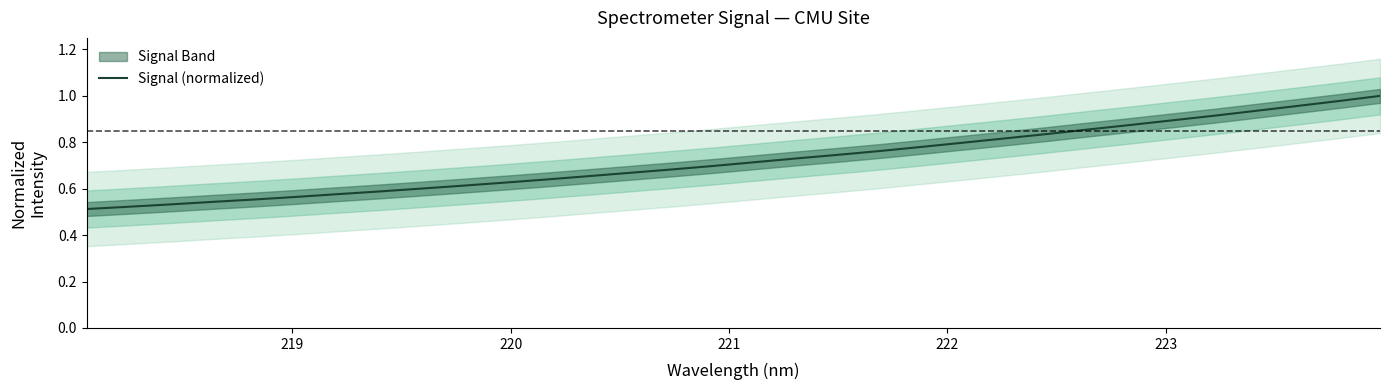

Reading left to right, list all the values displayed in this chart.

0.5	0.5	0.5	0.5	0.6	0.6	0.6	0.6	0.6	0.6	0.6	0.6	0.7	0.7	0.7	0.7	0.7	0.7	0.7	0.8	0.8	0.8	0.8	0.8	0.9	0.9	0.9	0.9	0.9	1.0	1.0	1.0